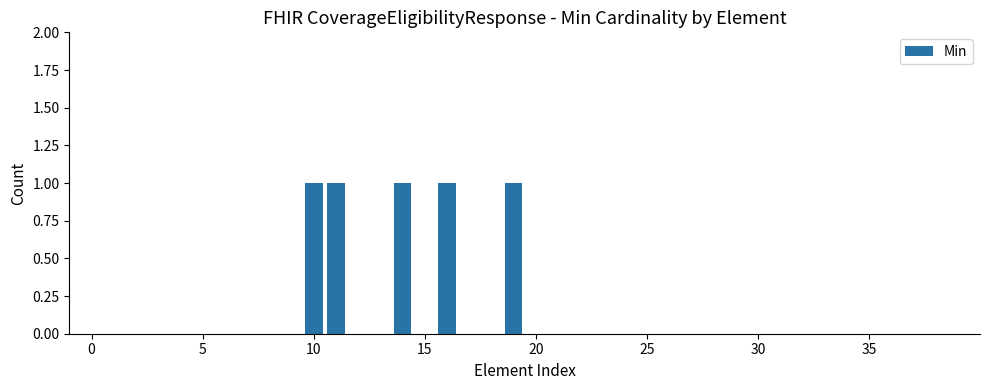

What is the sum of all values?

5